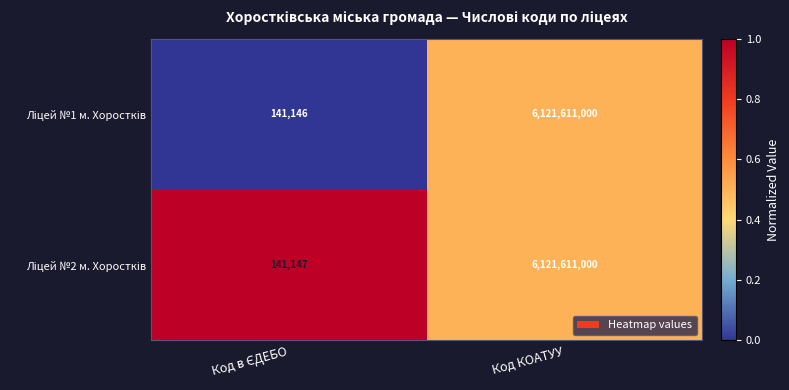

What is the greatest value displayed?

6121611000